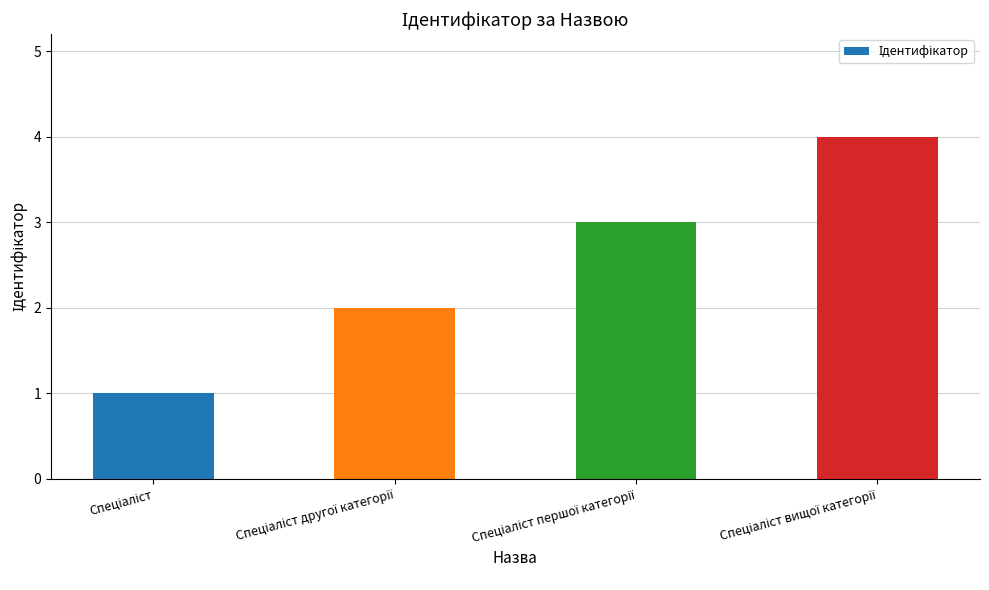

What is the sum of all values?

10